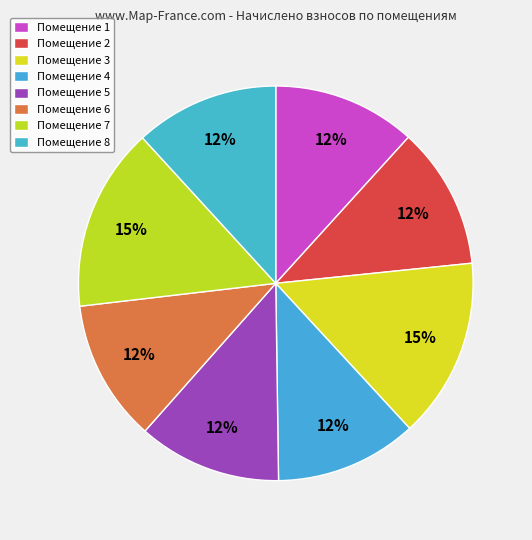

To the nearest percent, what is the difference between the largest and smallest slice percentages?

3%